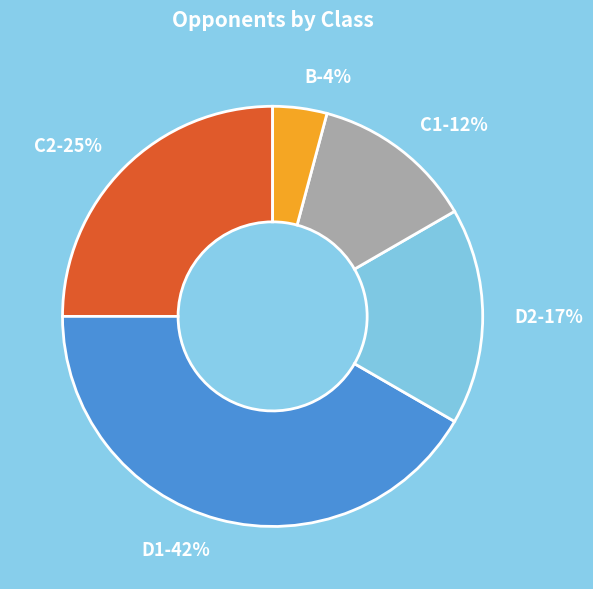

What is the ratio of the value at D2 to the value at C2?

0.7